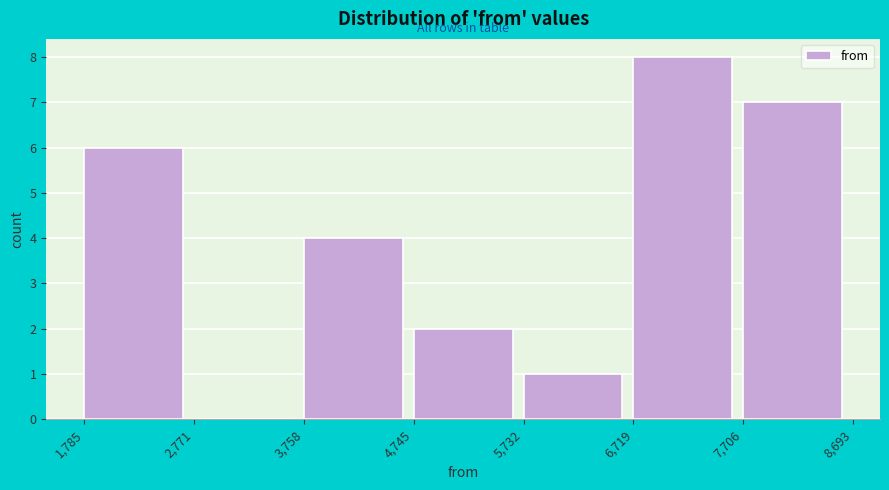

How tall is the bar that spans 7,706 to 8,693 on the x-axis? The values are not printed on the chart, so give them approximately, as read against the axis.

7